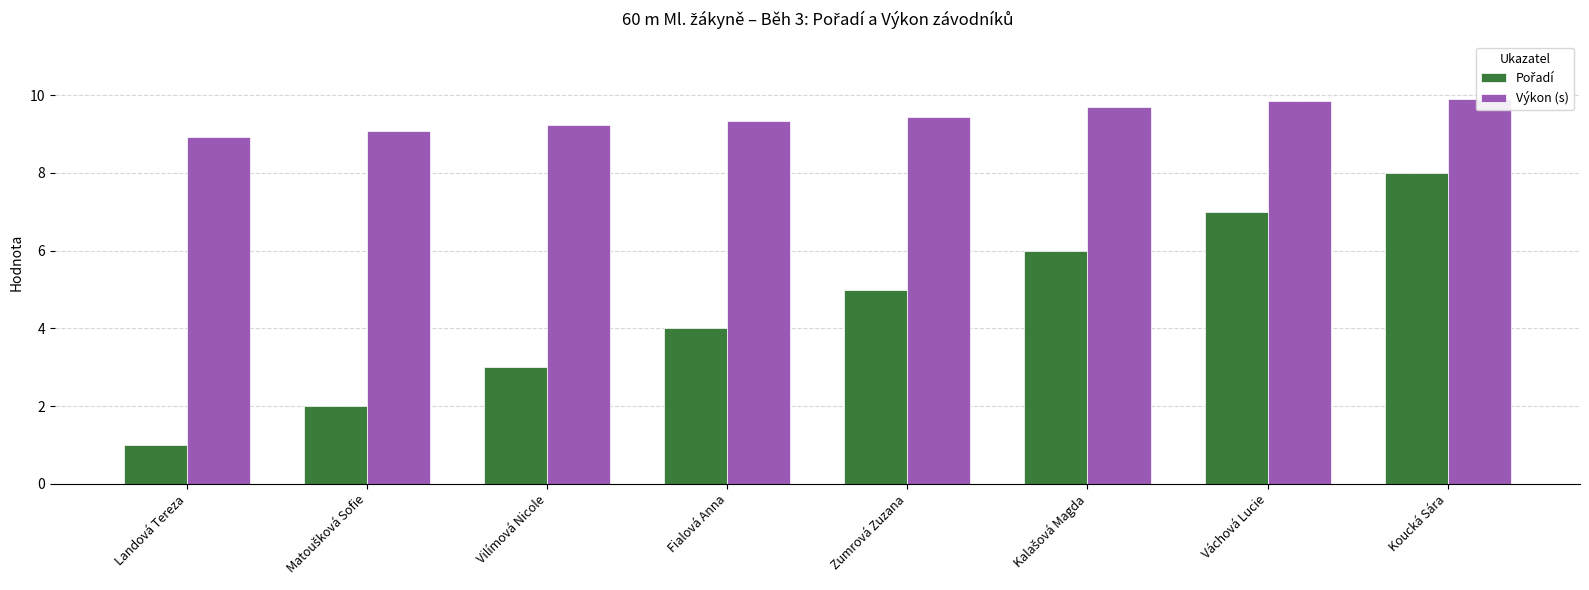

What is the average value of the Pořadí series?

4.5